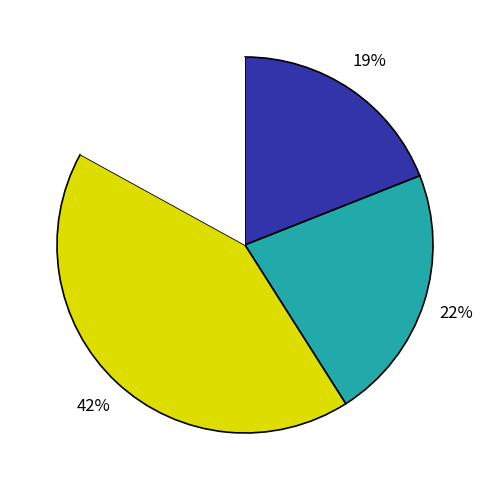

To the nearest percent, what is the difference between the largest and smallest slice percentages?

25%